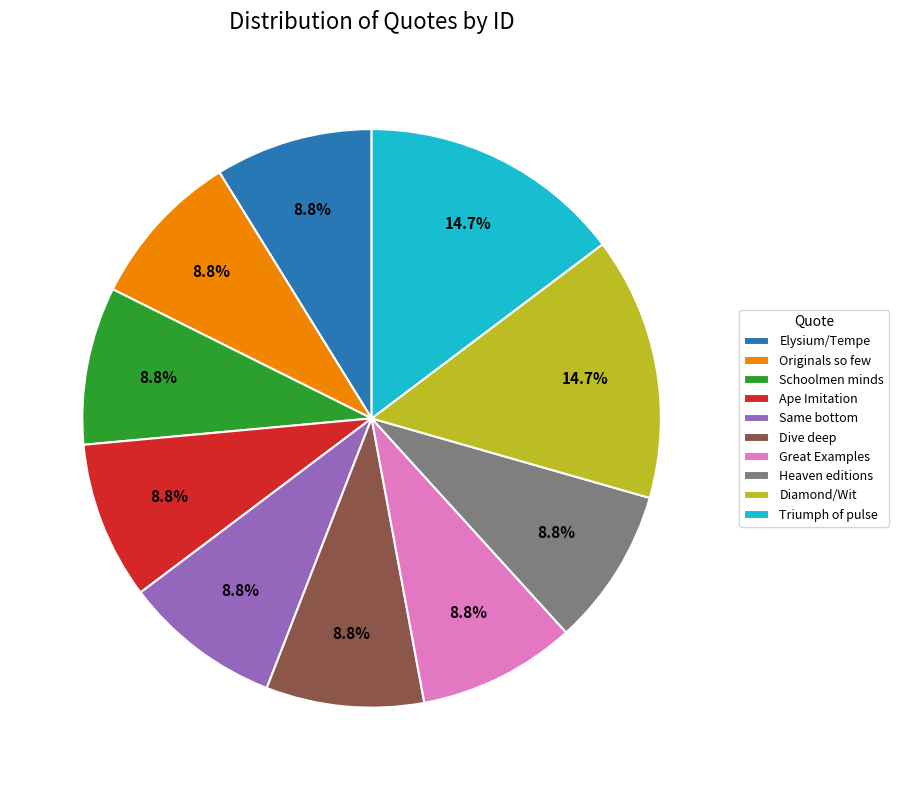

How much of the chart is everything except Great Examples?

91.2%